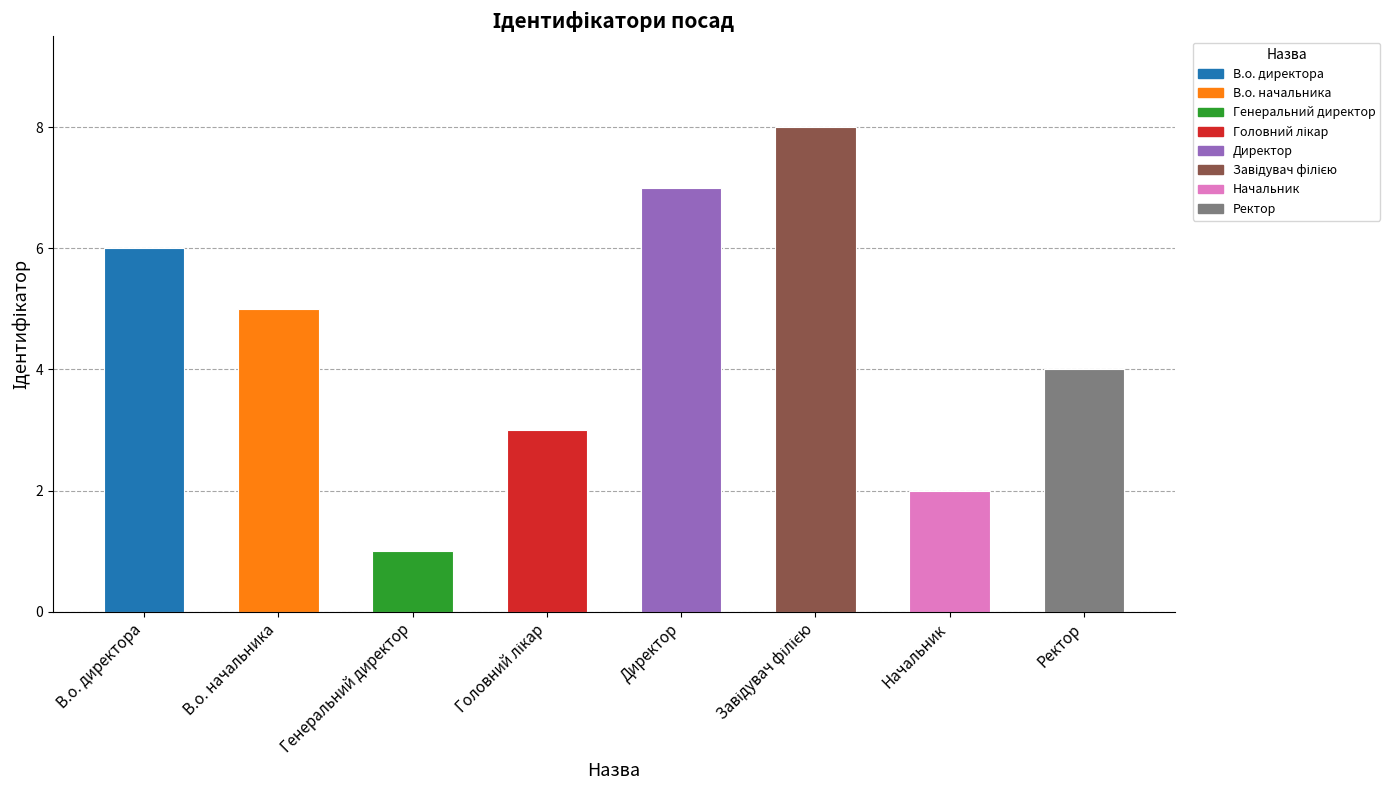

Is it true that the value at В.о. начальника is 5?

True